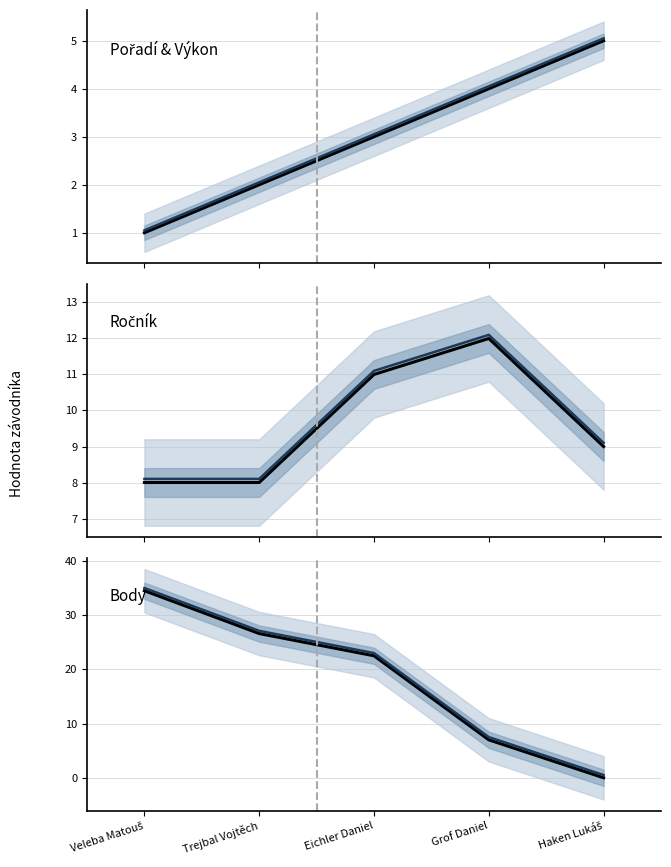

What is the sum of the Ročník (mean) values at Eichler Daniel and Haken Lukáš?

20.2